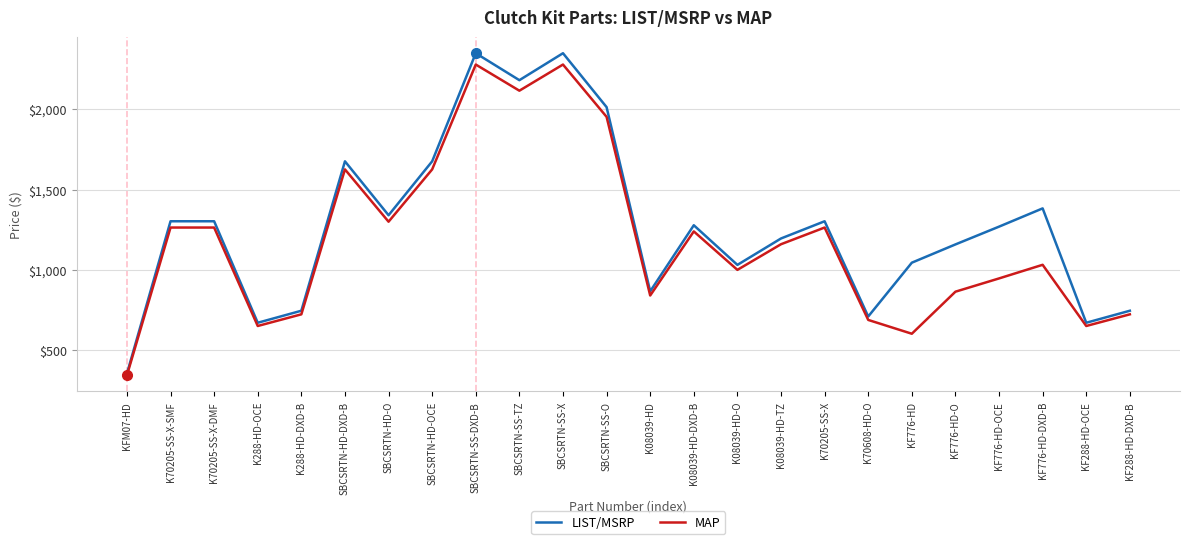

Which series has the largest range (max minus min)?

LIST/MSRP